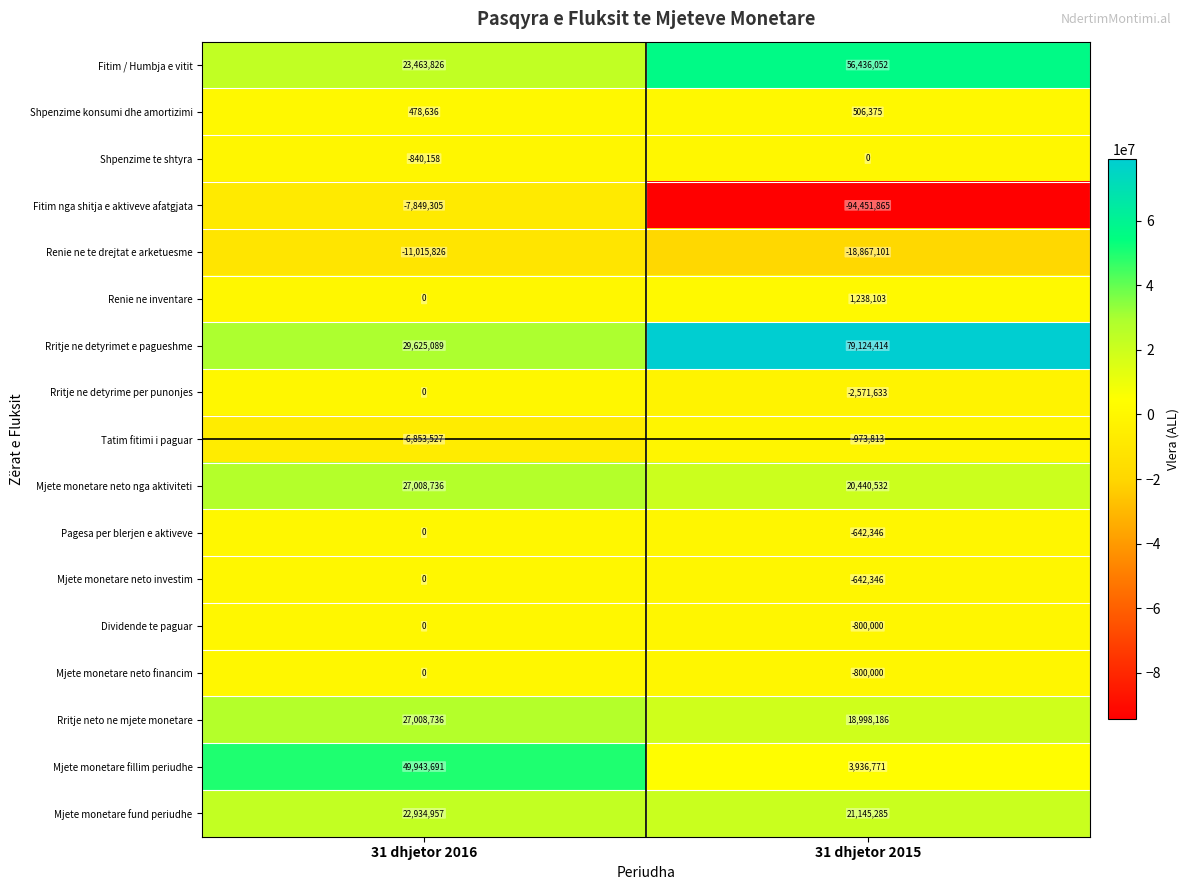

The value of Fitim / Humbja e vitit at 31 dhjetor 2016 is 36589044. True or false?

False